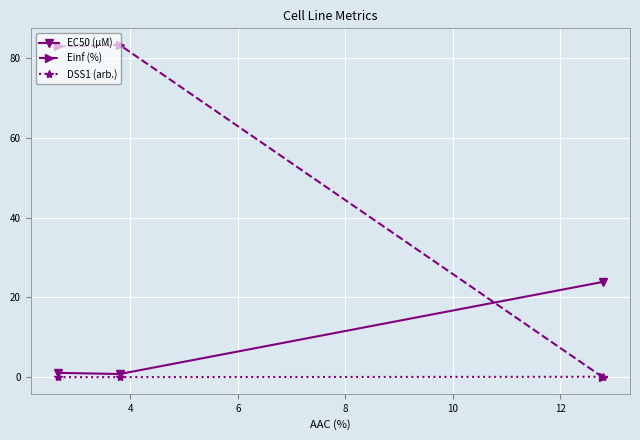

What is the value of the EC50 (µM) point at the 3rd from the left?

23.9